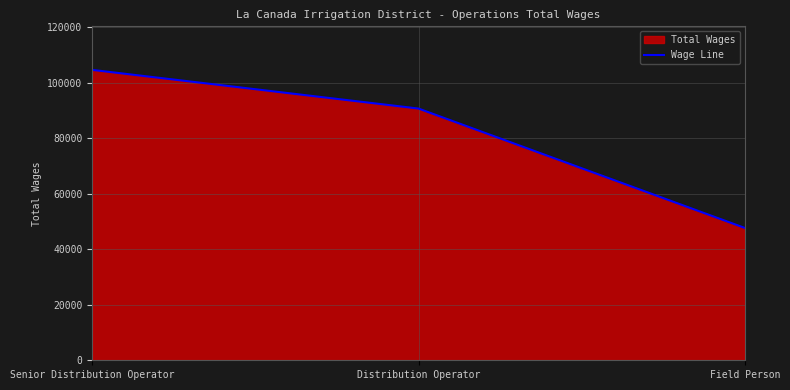

True or false: the data shows 169412 at Senior Distribution Operator.

False